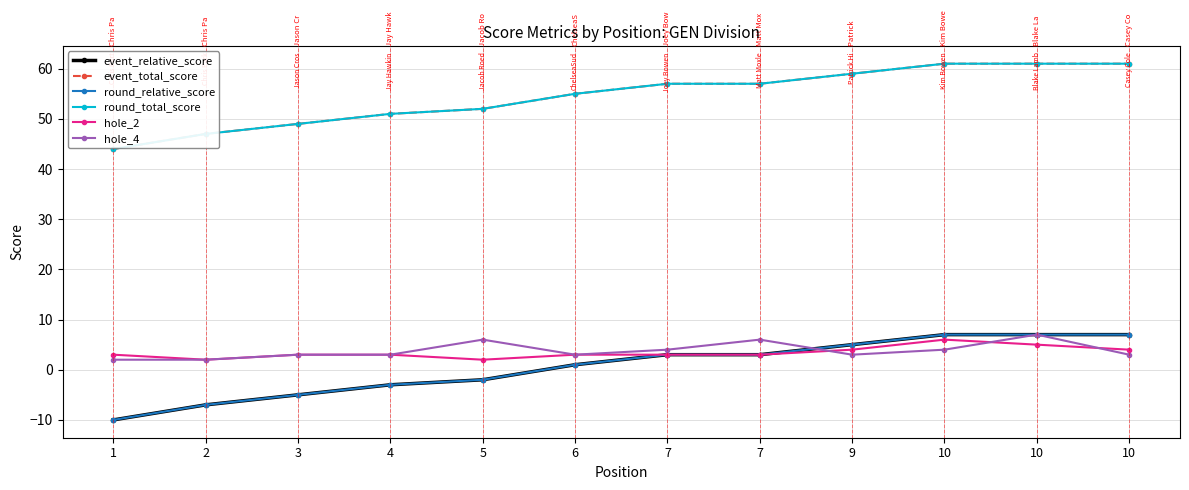

The event_relative_score series shows -1 at 4. True or false?

False